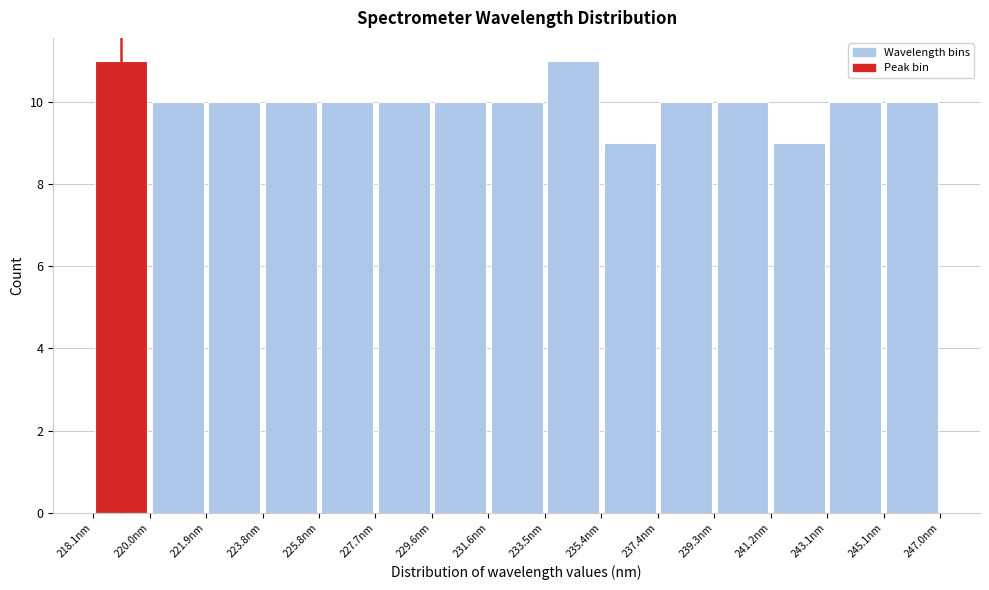

Reading left to right, list every bar in this chart as the range it spans on the x-axis followed by its height. Neither the bar edges nor the heights are printed on the chart, so give them approximately, as read against the axes.

218.0 to 220.0: 11
220.0 to 222.0: 10
222.0 to 223.8: 10
223.8 to 225.8: 10
225.8 to 227.8: 10
227.8 to 229.6: 10
229.6 to 231.6: 10
231.6 to 233.4: 10
233.4 to 235.4: 11
235.4 to 237.4: 9
237.4 to 239.2: 10
239.2 to 241.2: 10
241.2 to 243.2: 9
243.2 to 245.0: 10
245.0 to 247.0: 10